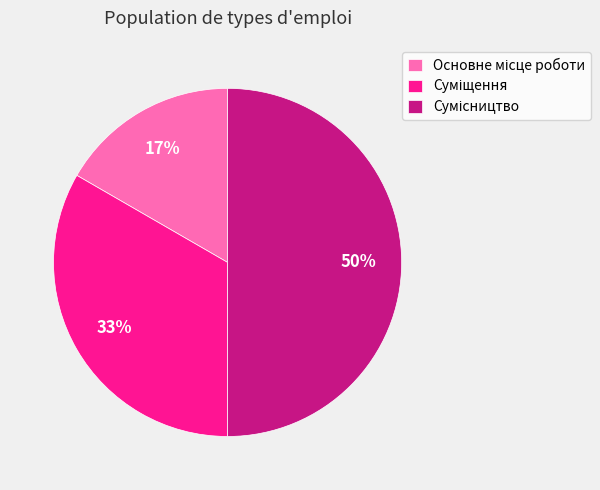

To the nearest percent, what is the difference between the largest and smallest slice percentages?

33%